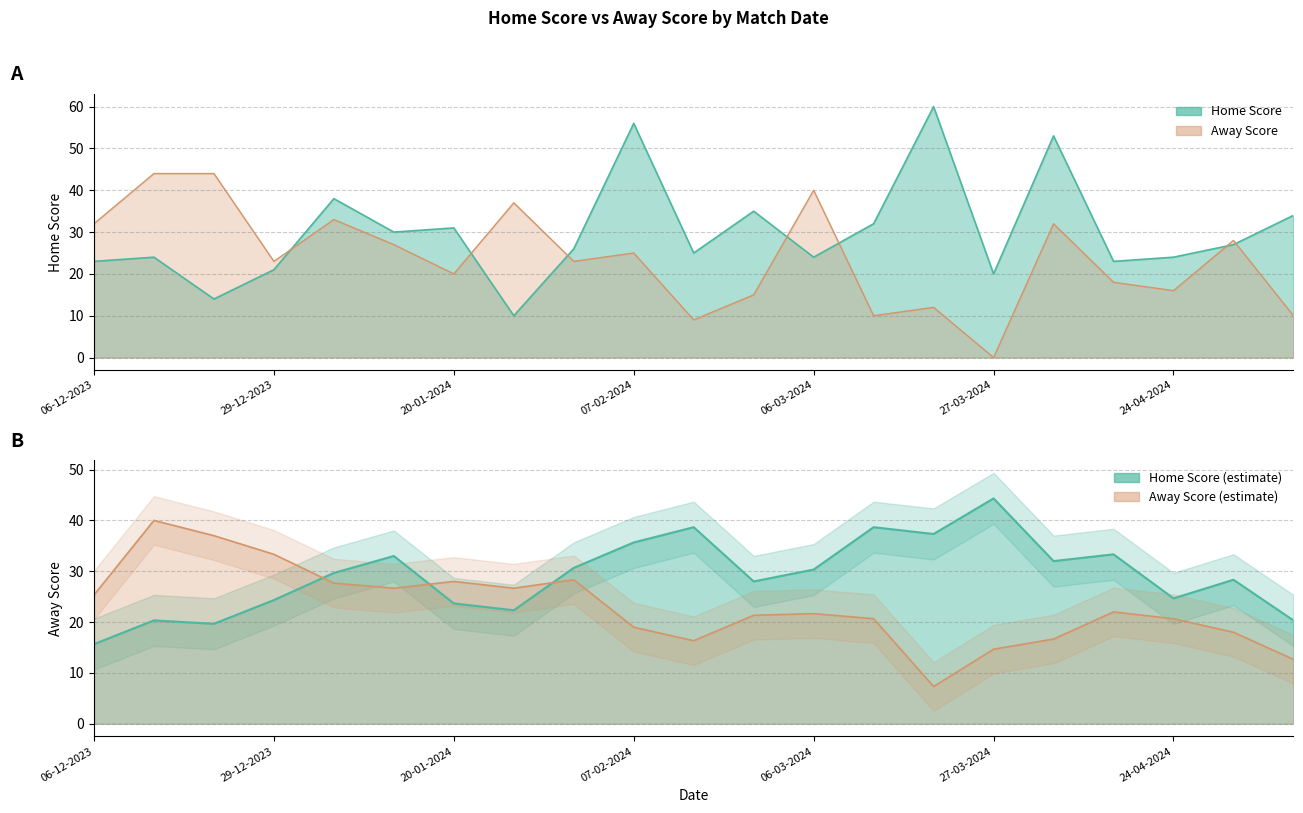

Rank the categories by Away Score value from highest to lowest.

13-12-2023, 20-12-2023, 06-03-2024, 24-01-2024, 03-01-2024, 06-12-2023, 03-04-2024, 26-04-2024, 10-01-2024, 07-02-2024, 29-12-2023, 31-01-2024, 20-01-2024, 17-04-2024, 24-04-2024, 21-02-2024, 20-03-2024, 13-03-2024, 01-05-2024, 14-02-2024, 27-03-2024